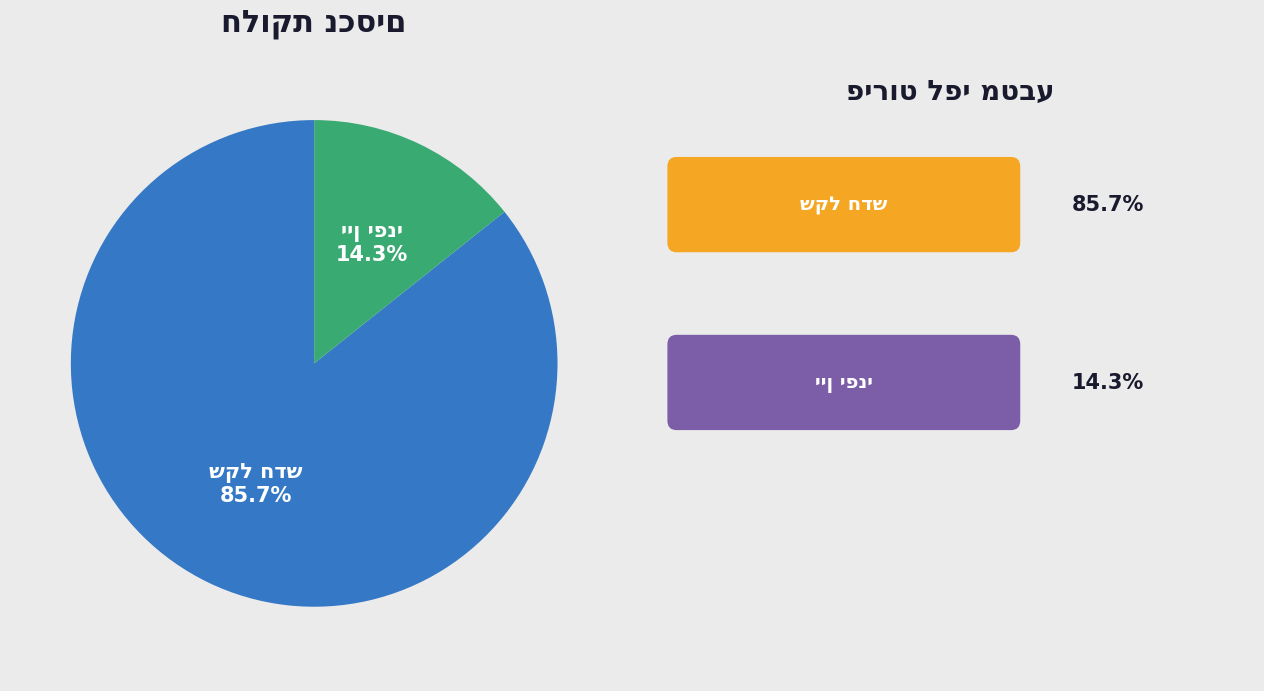

Is there a majority slice in this chart?

Yes